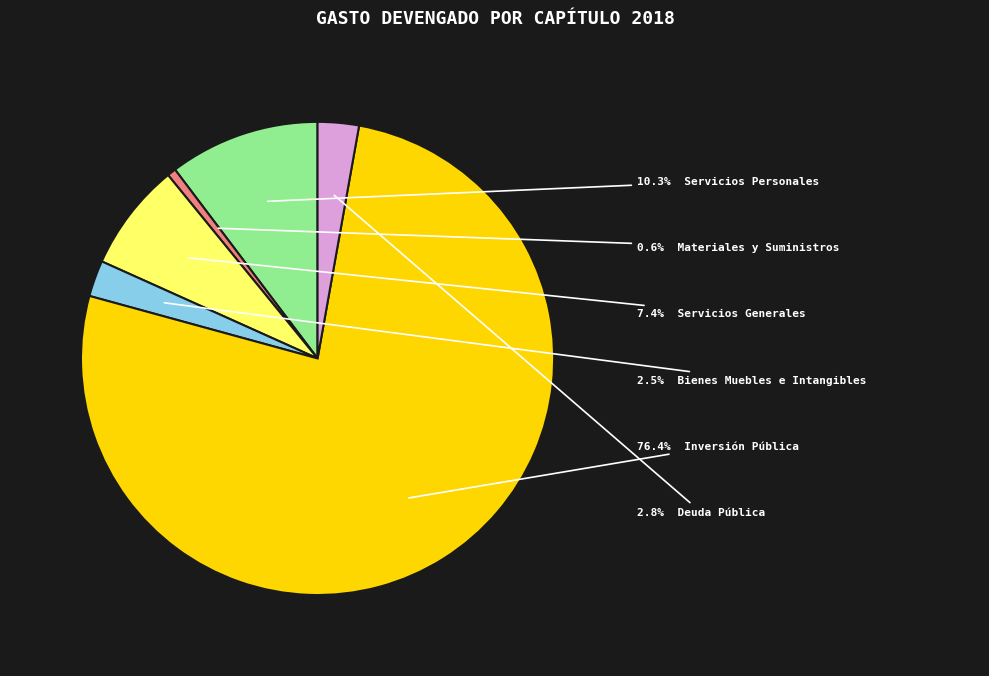

Is there a majority slice in this chart?

Yes